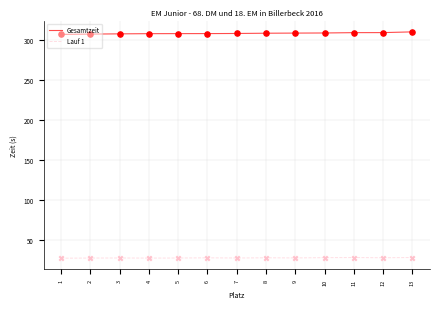

What is the difference between the highest and lowest values at 9?

282.1